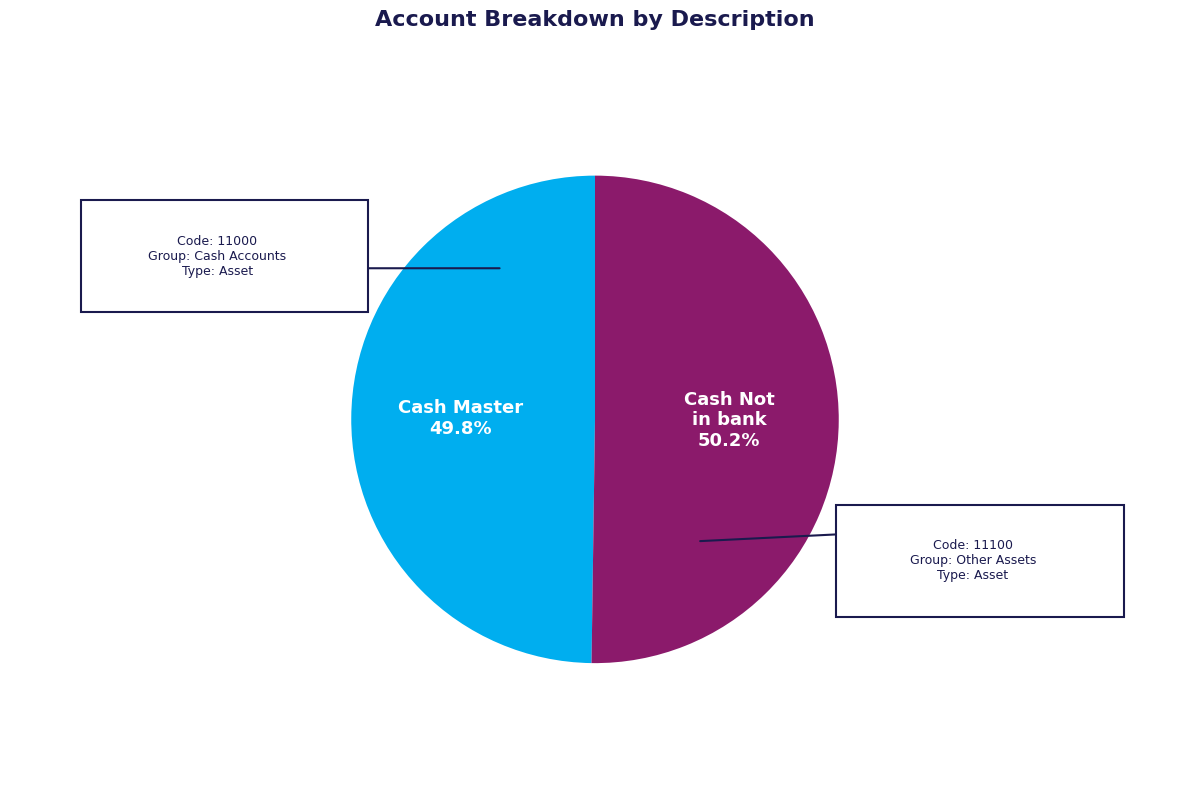

How many segments does this pie chart have?

2